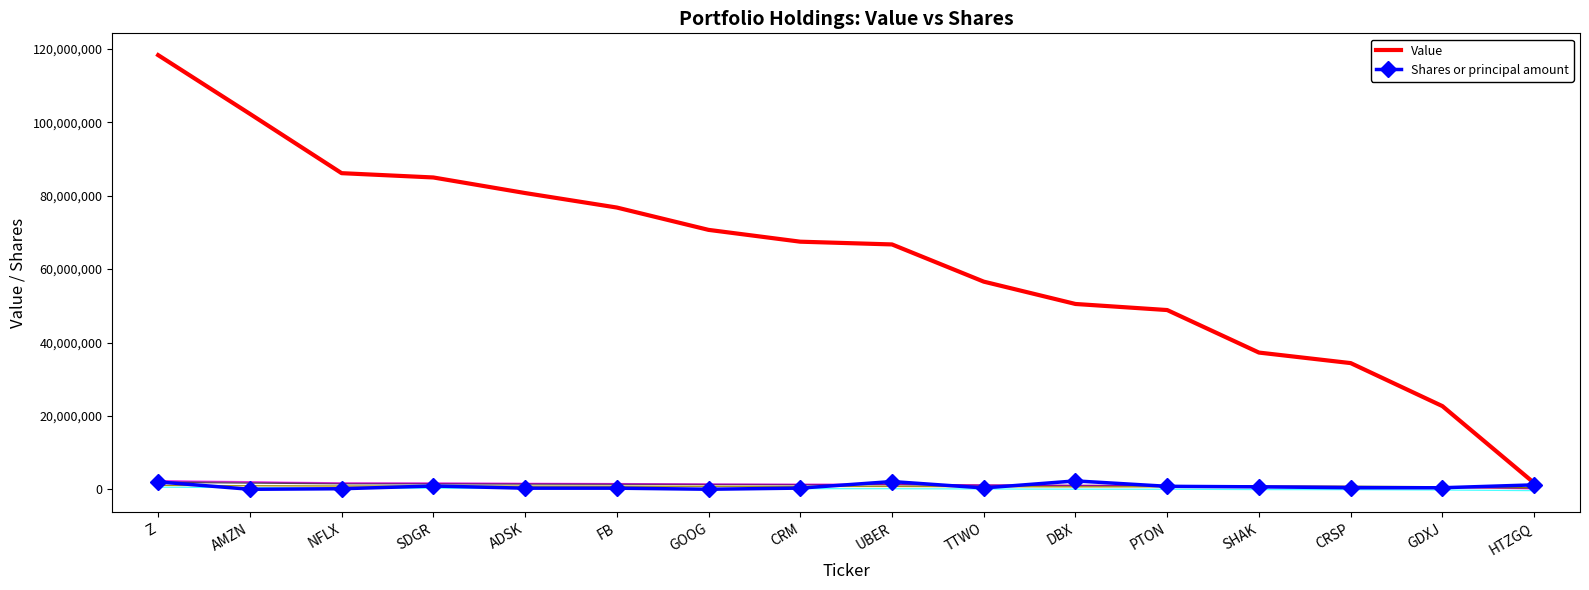

What is the difference between the highest and lowest values at DBX?

48190787